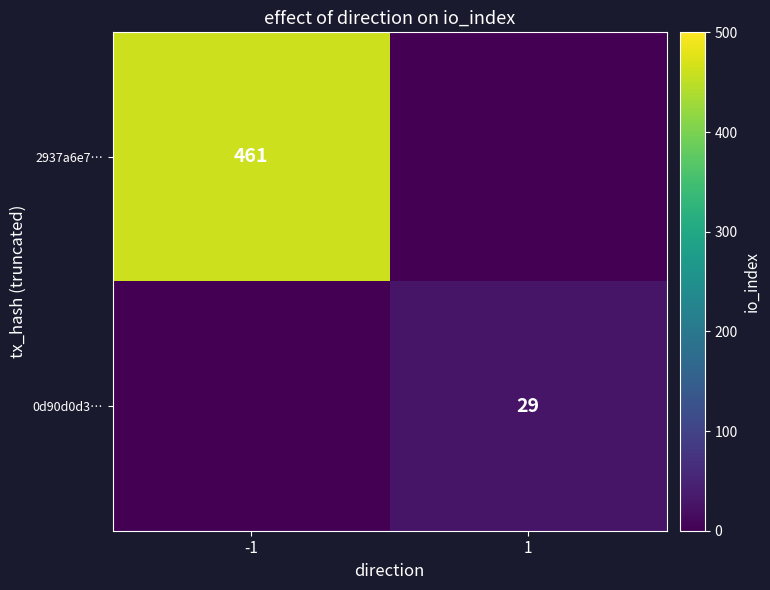

True or false: 2937a6e7… has a value of 461 at -1.

True